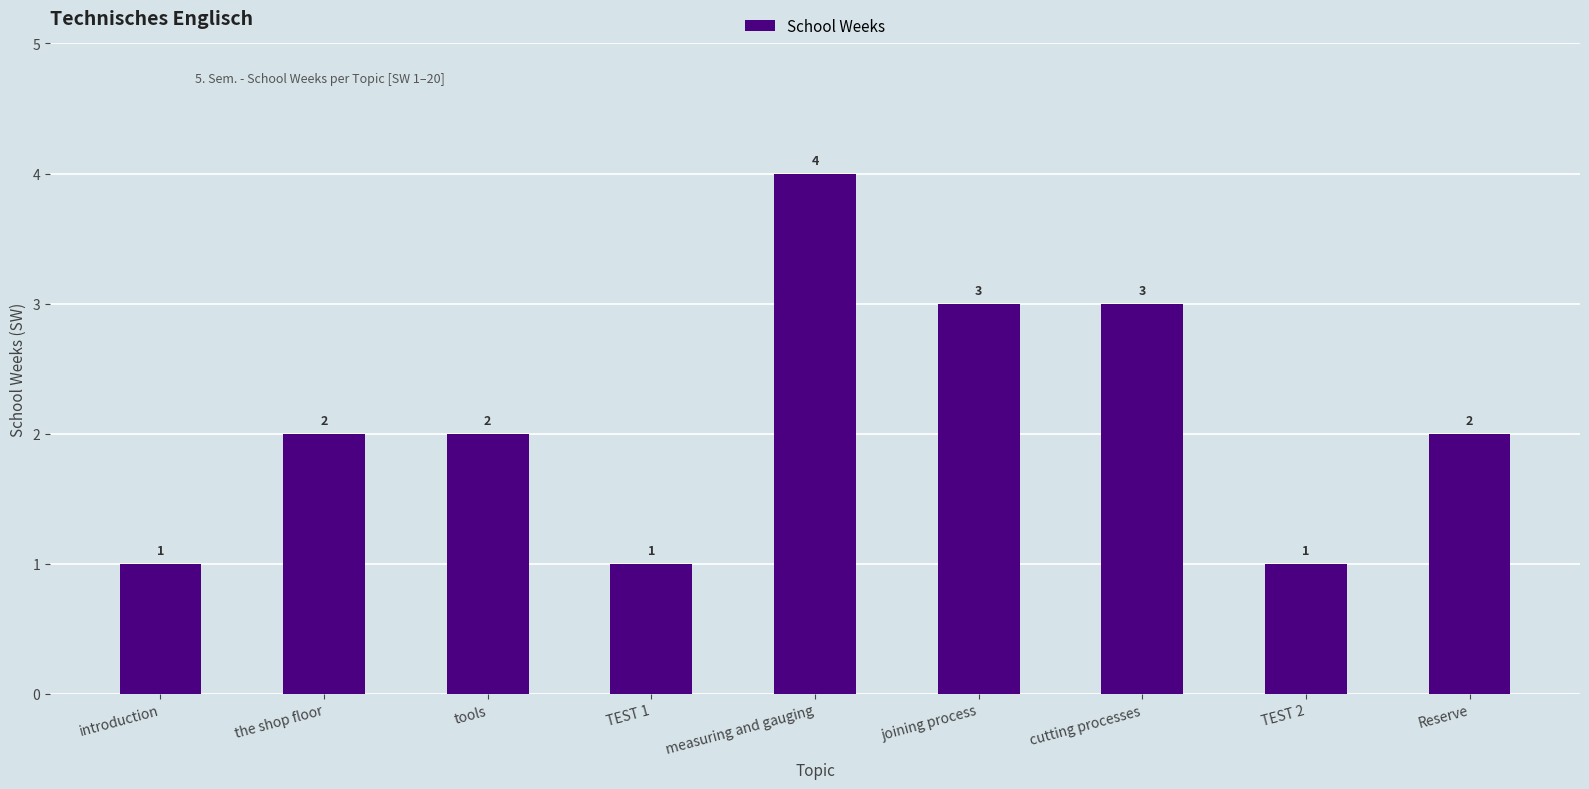

The value at measuring and gauging is 6. True or false?

False